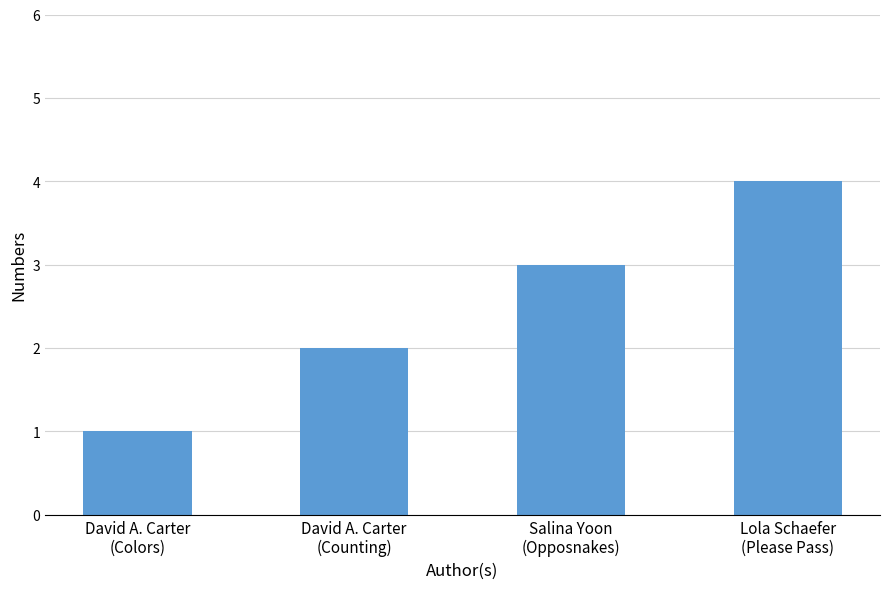

Approximately how many times larger is the value at Lola Schaefer
(Please Pass) compared to David A. Carter
(Colors)?

4.0